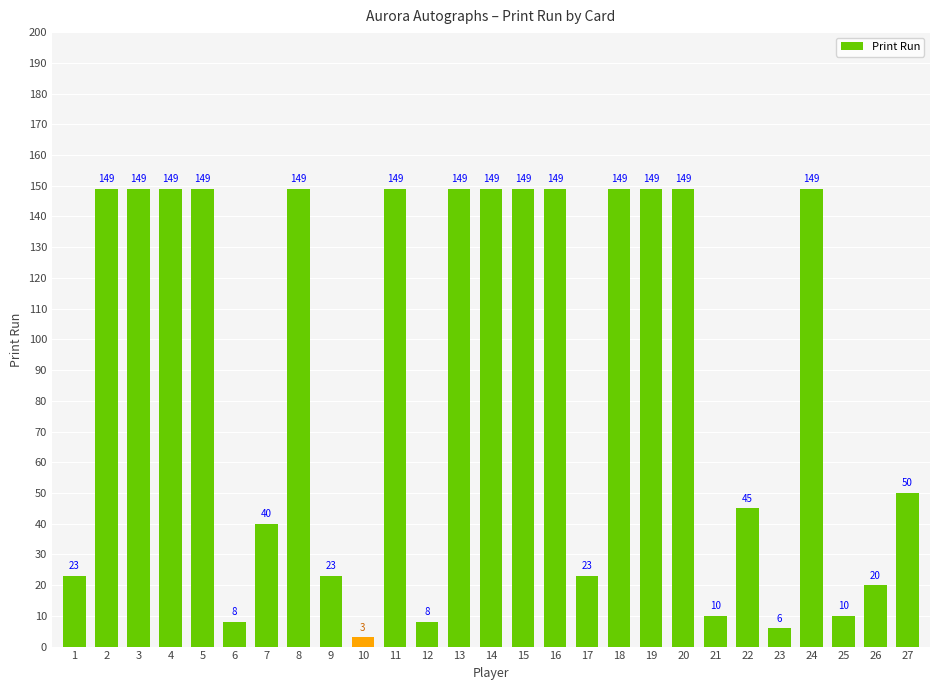

What is the difference between the maximum and minimum values?

146